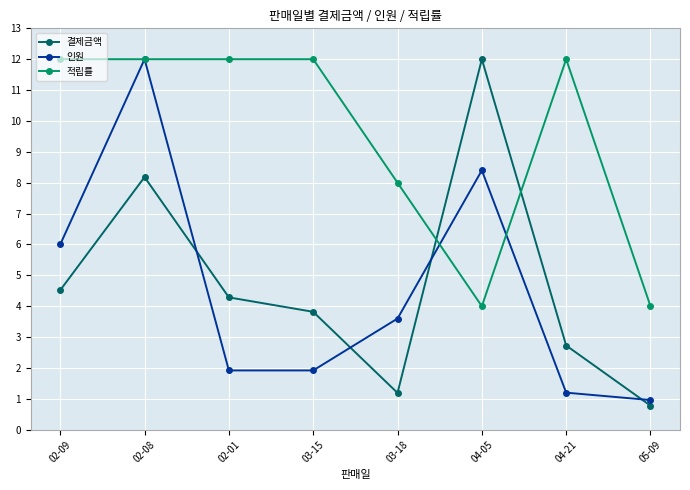

Rank the series at 03-15 from lowest to highest value.

인원, 결제금액, 적립률